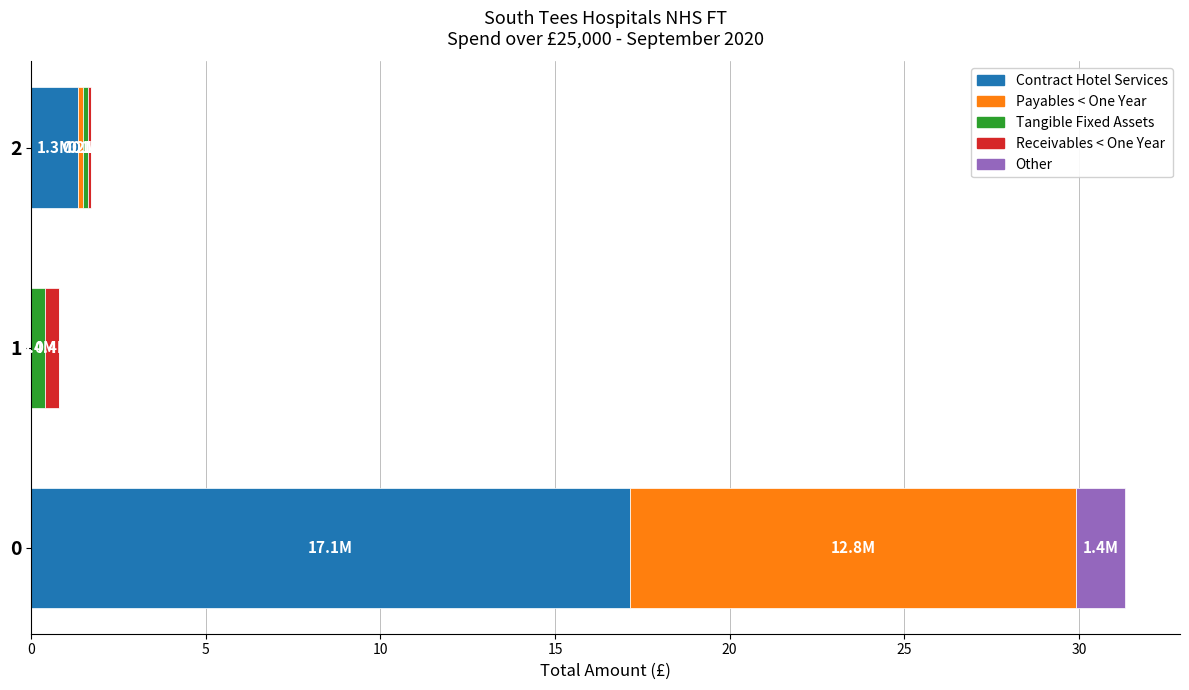

How many categories are shown in the chart?

3